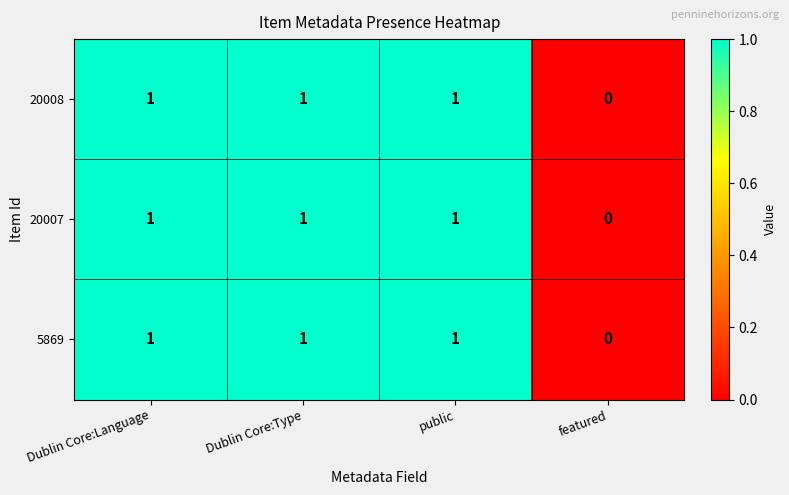

How many 20008 values are between 1 and 2?

3